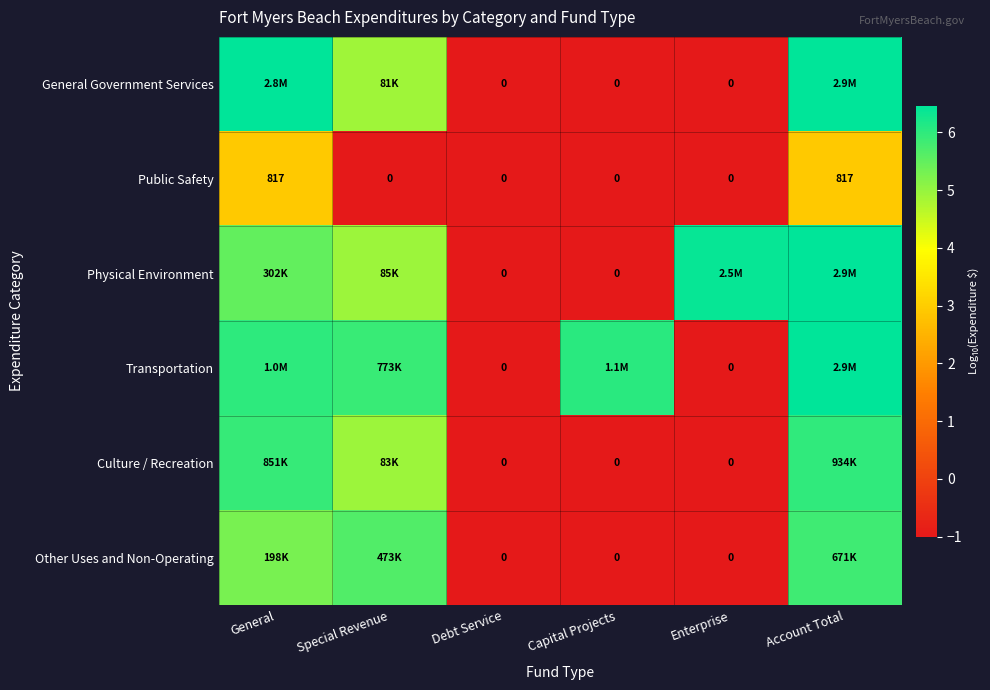

Rank the series at Account Total from lowest to highest value.

Public Safety, Other Uses and Non-Operating, Culture / Recreation, General Government Services, Transportation, Physical Environment